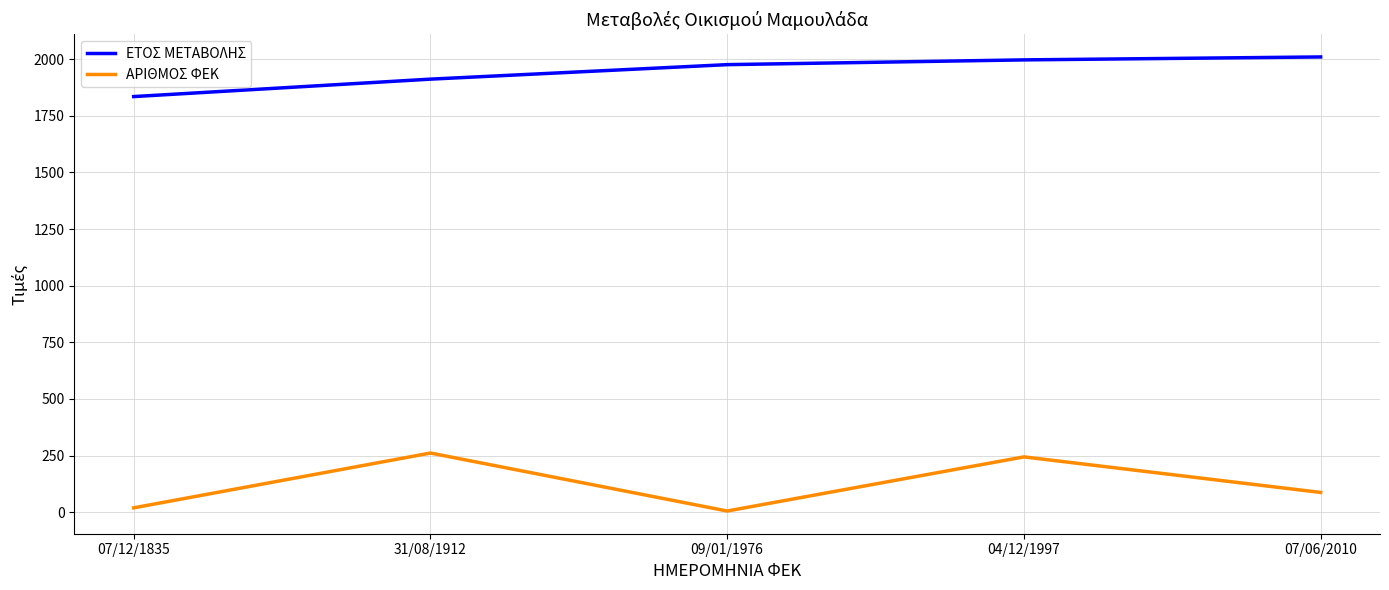

List the series in order of their overall mean, lowest first.

ΑΡΙΘΜΟΣ ΦΕΚ, ΕΤΟΣ ΜΕΤΑΒΟΛΗΣ